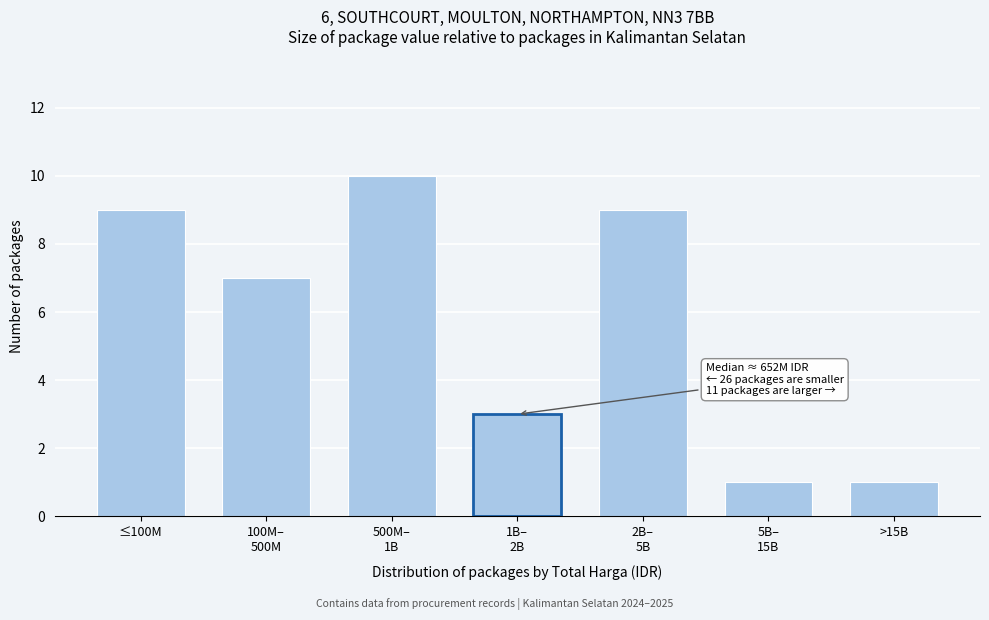

Reading left to right, what are all the values shown in this chart?

9	7	10	3	9	1	1